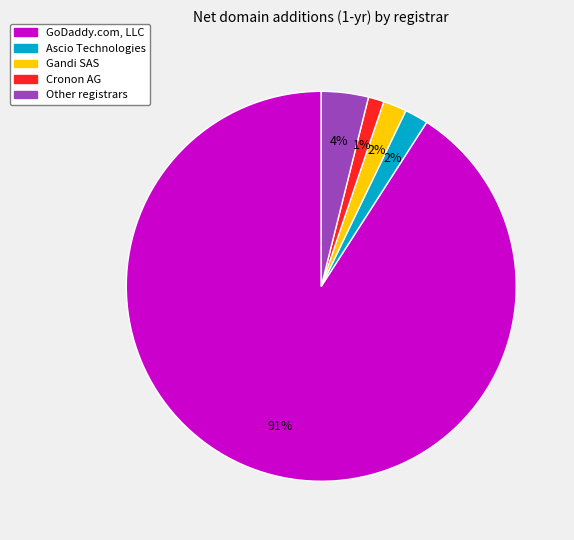

Is there any slice that represents more than half of the pie?

Yes